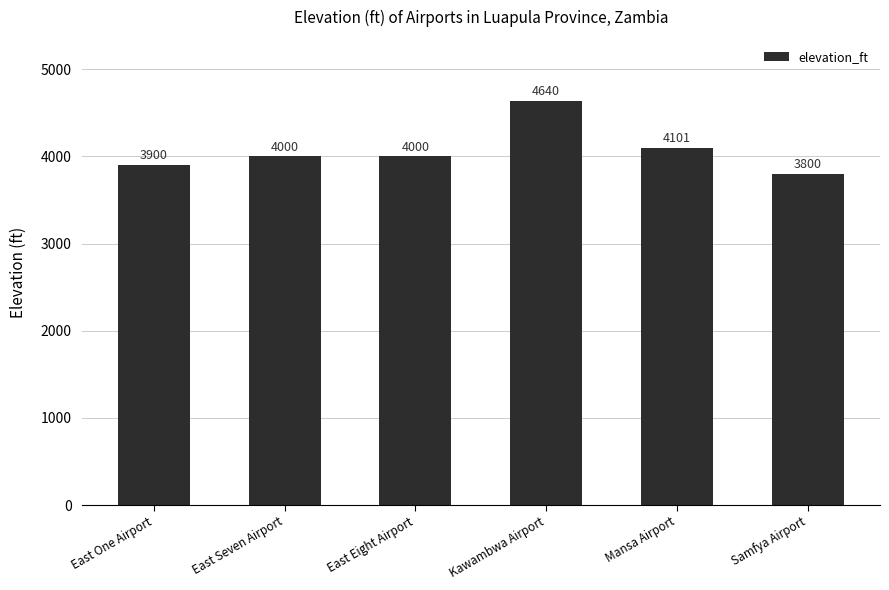

The value at Mansa Airport is 2156. True or false?

False